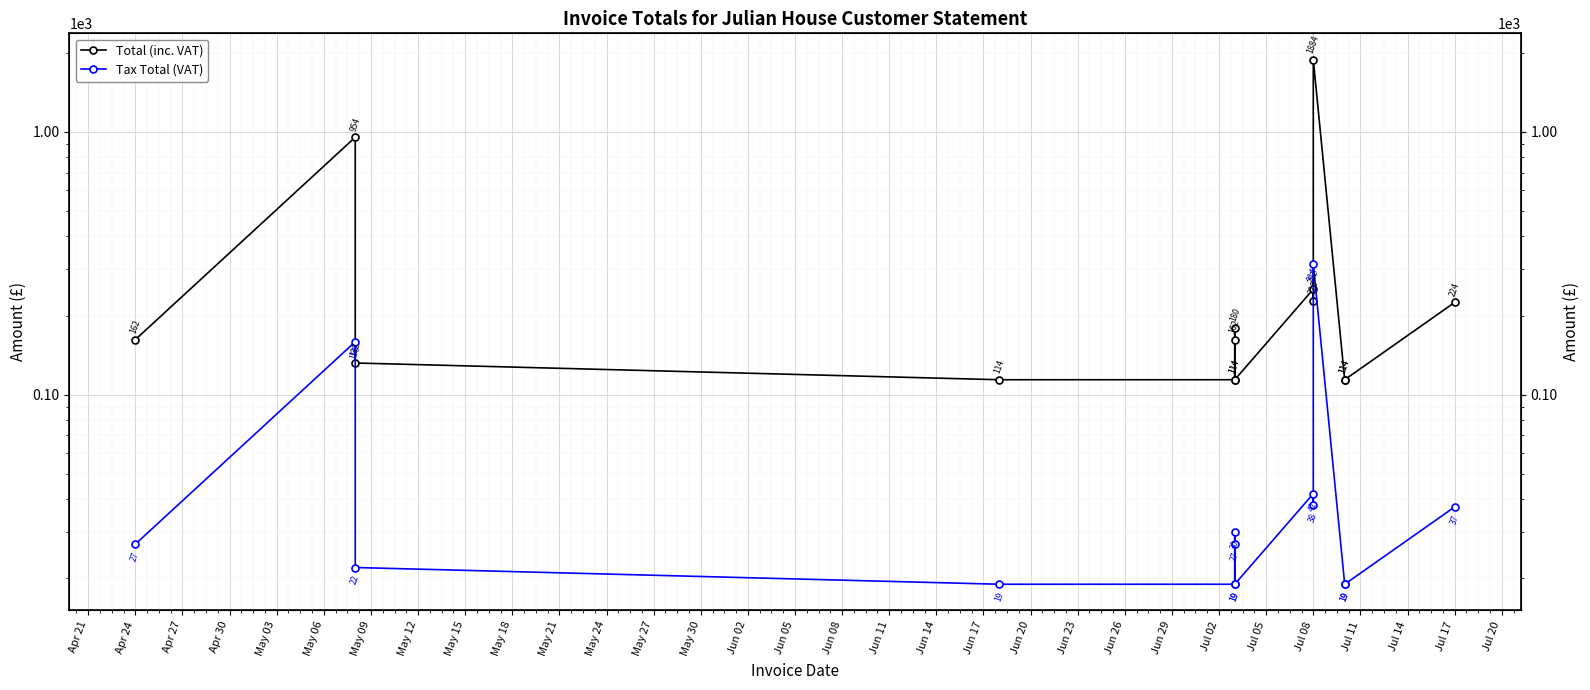

The value of Tax Total (VAT) at Jul 08 is 10.7. True or false?

False